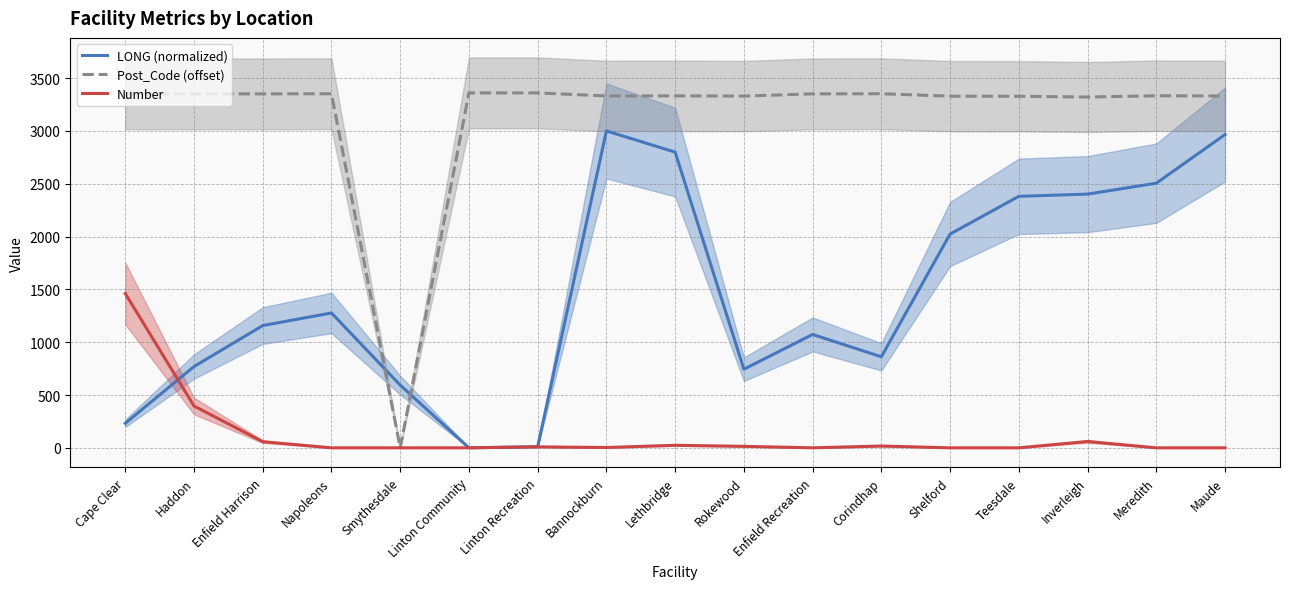

The value of LONG (normalized) at Enfield Recreation is 1073.2. True or false?

True